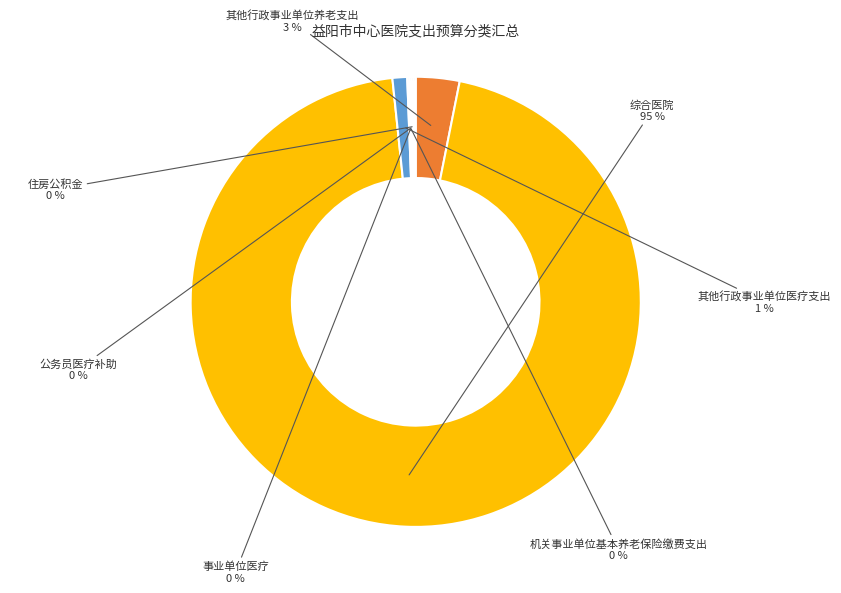

Which slice represents more than half of the pie?

综合医院